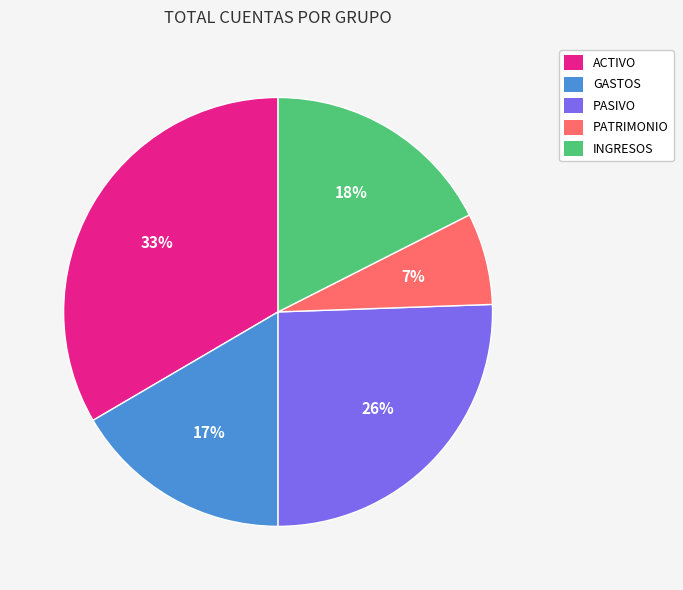

What is the largest slice in the pie chart?

ACTIVO